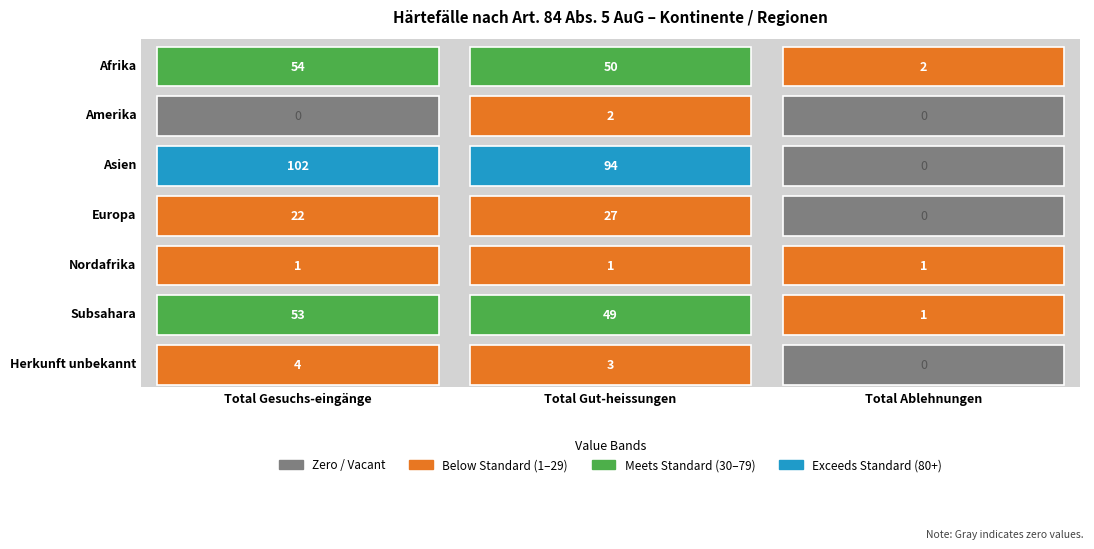

Which series has the largest total across all categories?

Asien